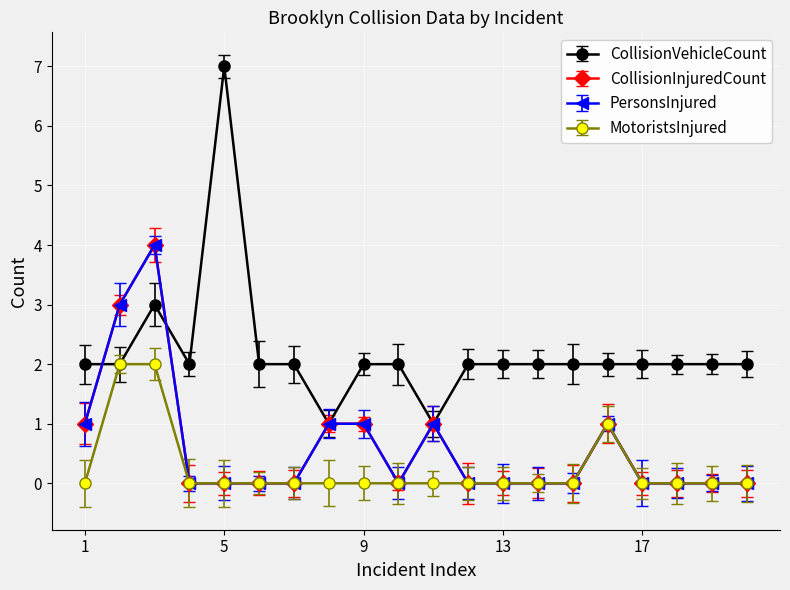

At which category does CollisionInjuredCount reach its first local valley?

10